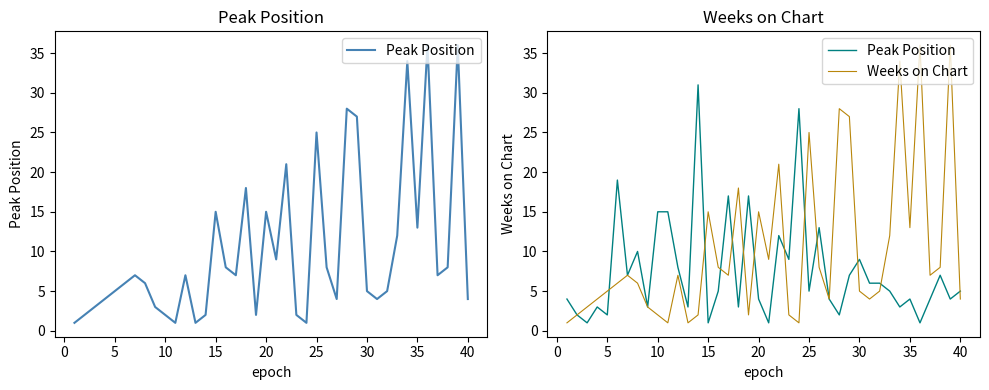

True or false: Weeks on Chart and Peak Position intersect in this chart.

True